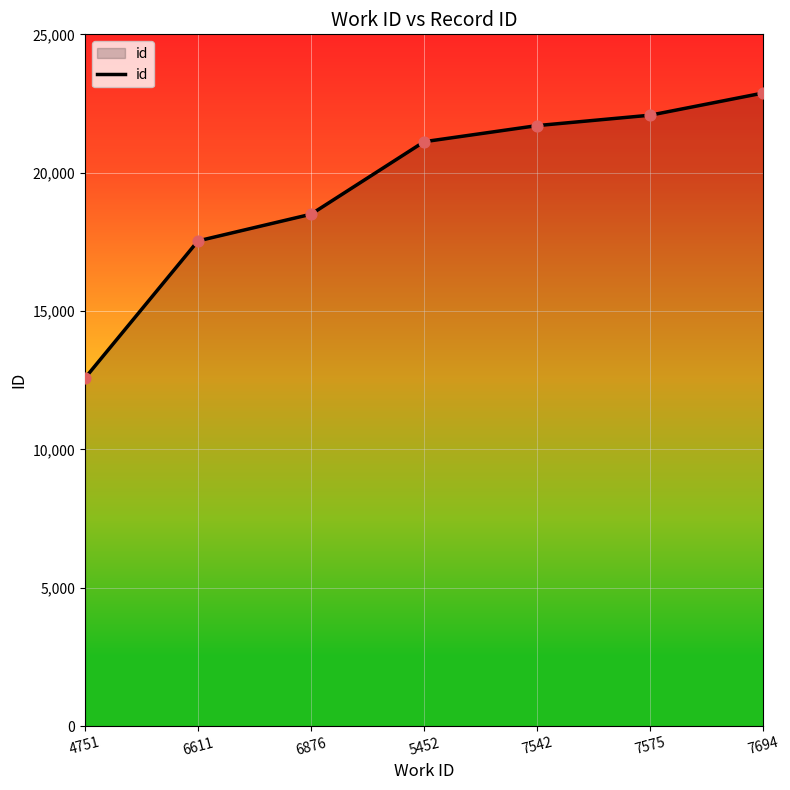

Between 7694 and 6876, which is larger?

7694